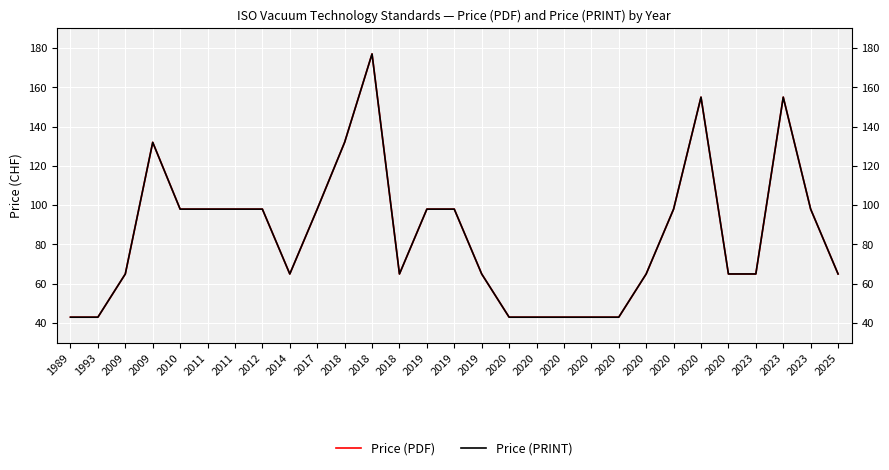

What value does the Price (PRINT) series have at 2020, to the nearest 50?

50